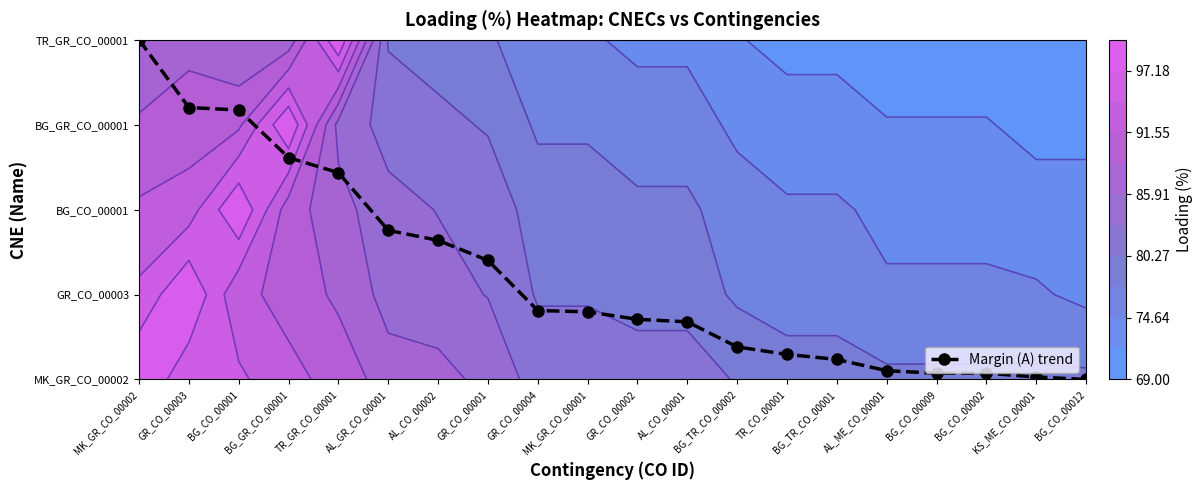

Rank the categories by value from lowest to highest.

BG_CO_00012, KS_ME_CO_00001, BG_CO_00009, BG_CO_00002, AL_ME_CO_00001, BG_TR_CO_00001, TR_CO_00001, BG_TR_CO_00002, AL_CO_00001, GR_CO_00002, MK_GR_CO_00001, GR_CO_00004, GR_CO_00001, AL_CO_00002, AL_GR_CO_00001, TR_GR_CO_00001, BG_GR_CO_00001, BG_CO_00001, GR_CO_00003, MK_GR_CO_00002